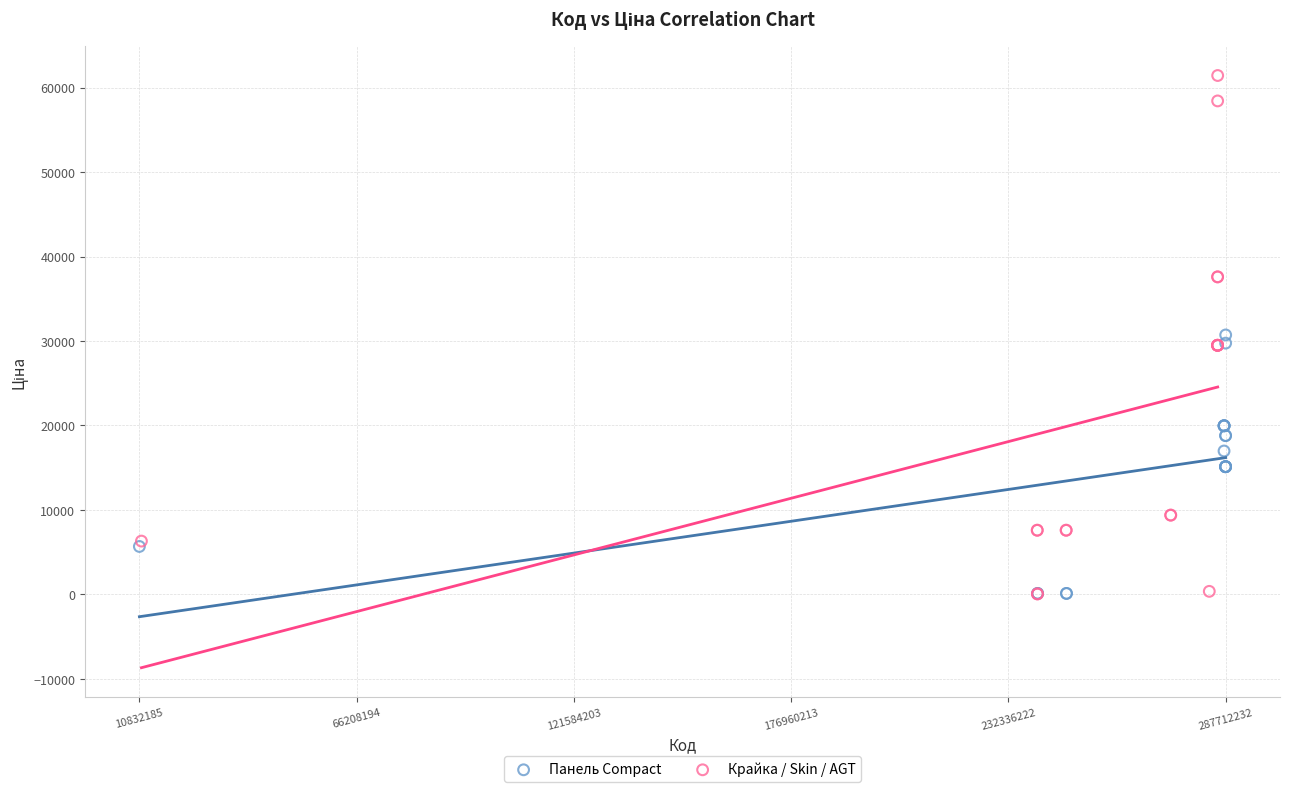

What are all the series names shown in the legend?

Панель Compact, Крайка / Skin / AGT